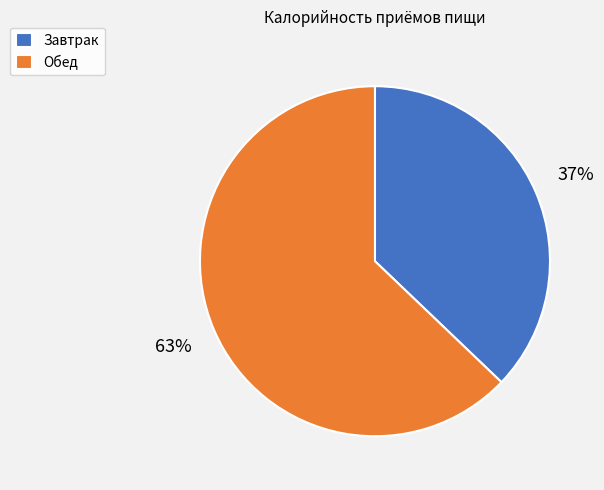

Which has a higher value, Обед or Завтрак?

Обед